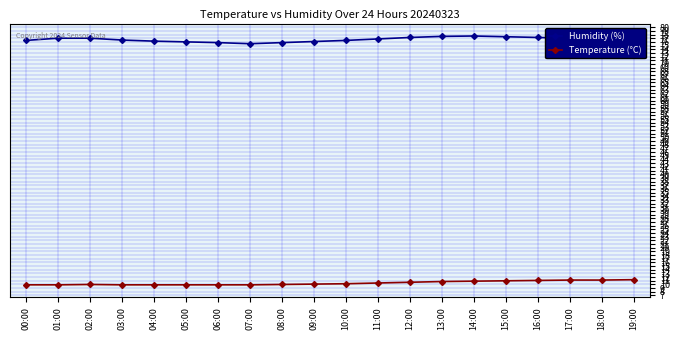

Rank the series at 01:00 from highest to lowest value.

Humidity (%), Temperature (°C)